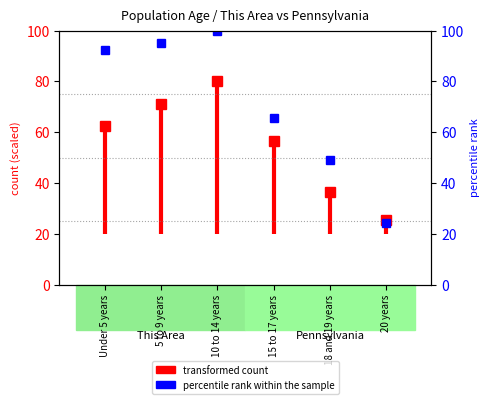

Between 5 to 9 years and Under 5 years, which is larger?

5 to 9 years